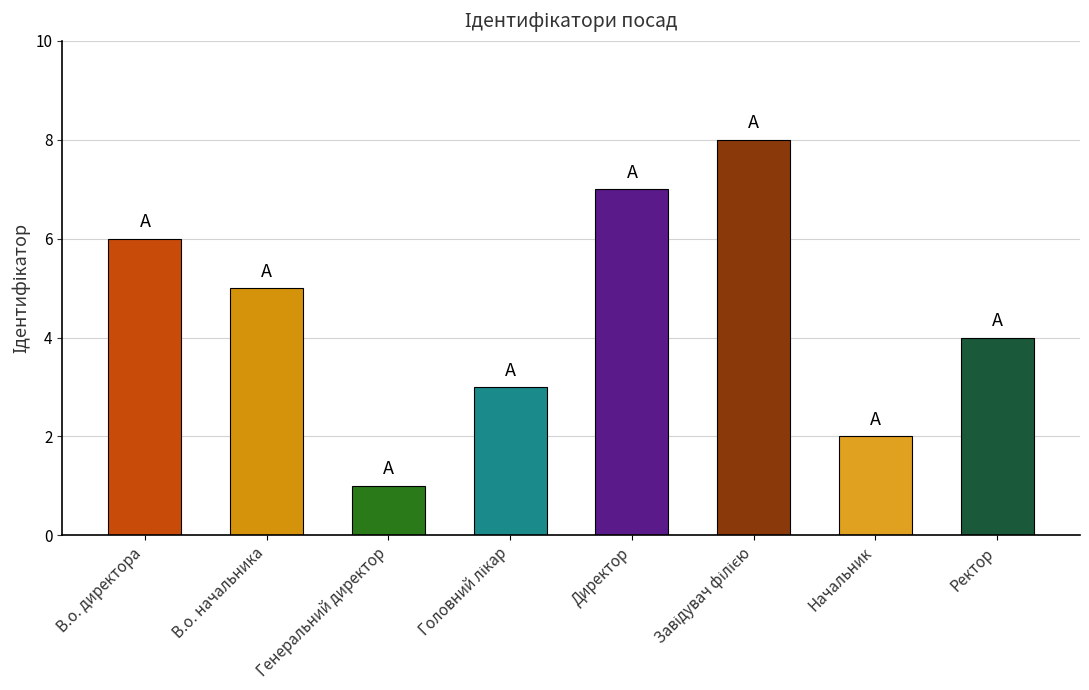

What is the label of the 1st bar from the left?

В.о. директора